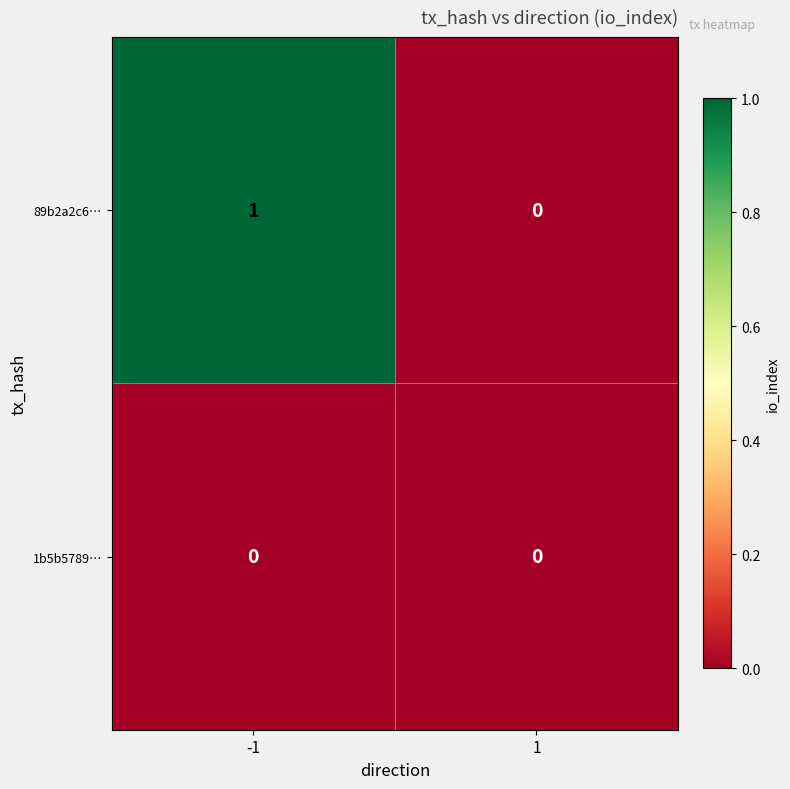

Which series has the largest total across all categories?

89b2a2c6…